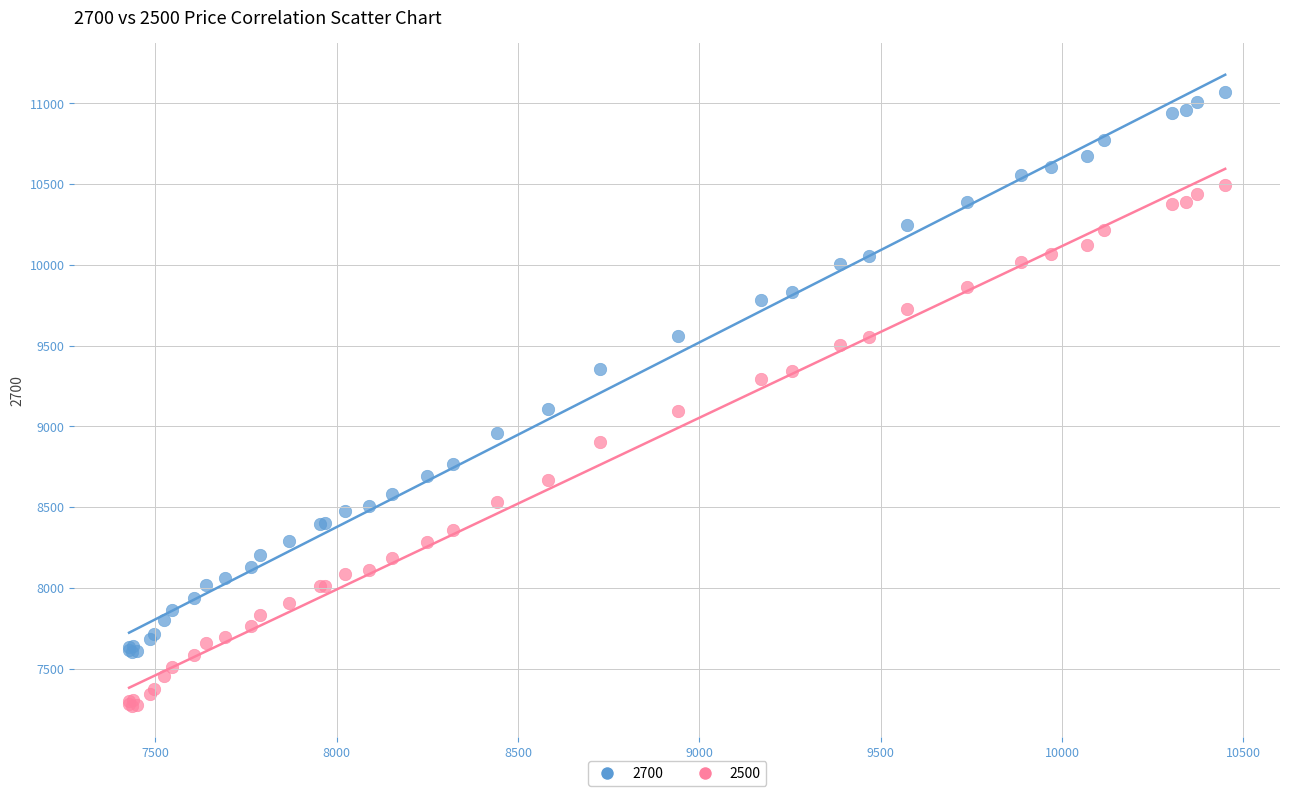

Which series reaches the maximum Y coordinate?

2700